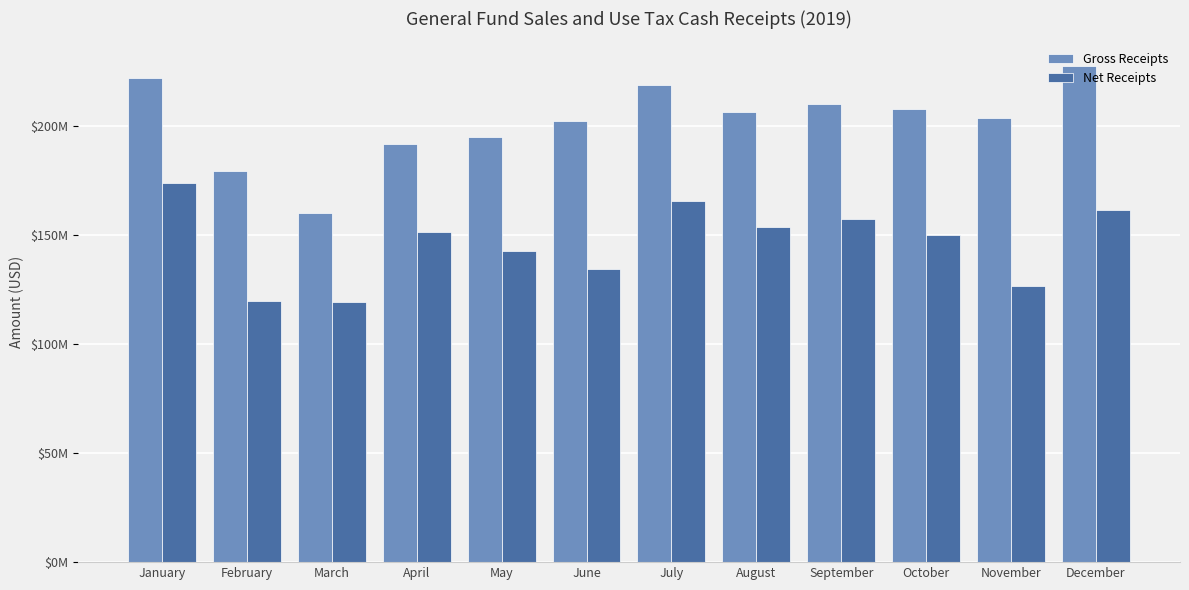

List the labels in order of Gross Receipts value, largest first.

December, January, July, September, October, August, November, June, May, April, February, March